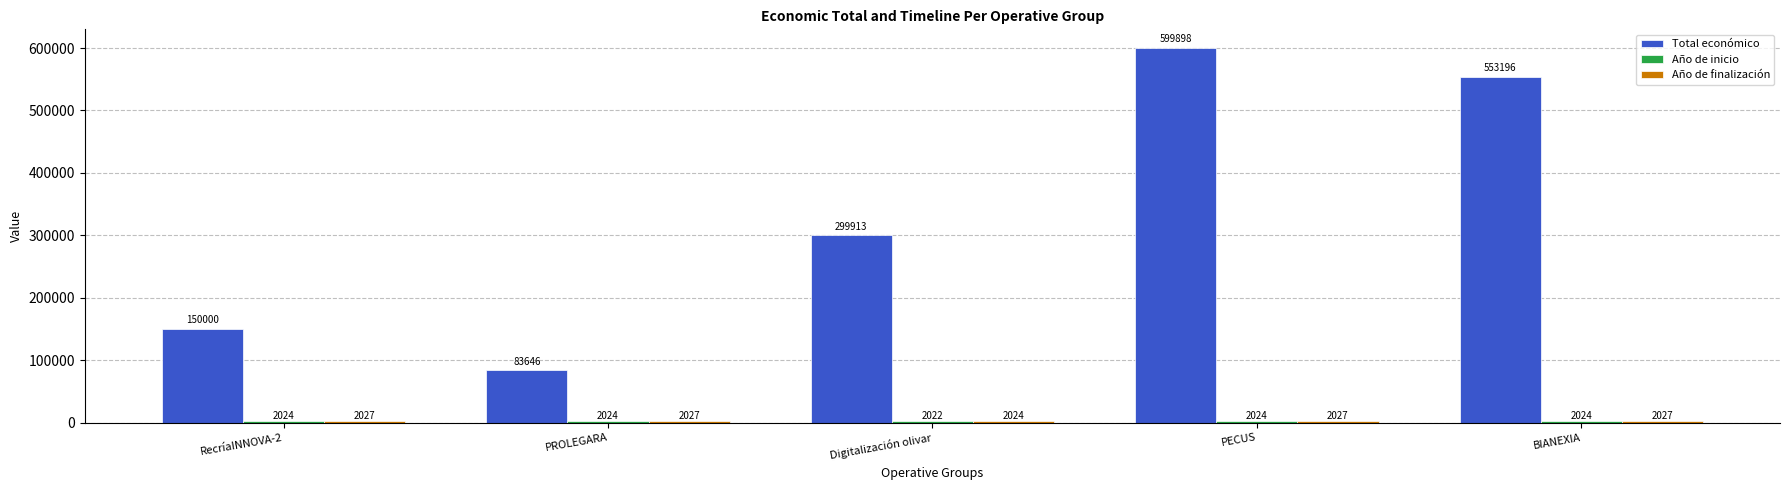

How many bars are there in each group?

3